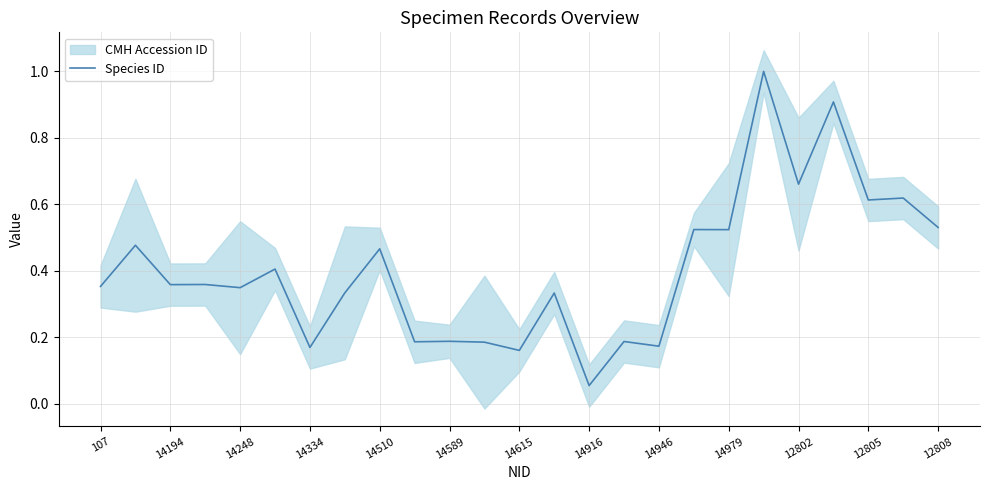

The value of Species ID at 14946 is 0.3. True or false?

False